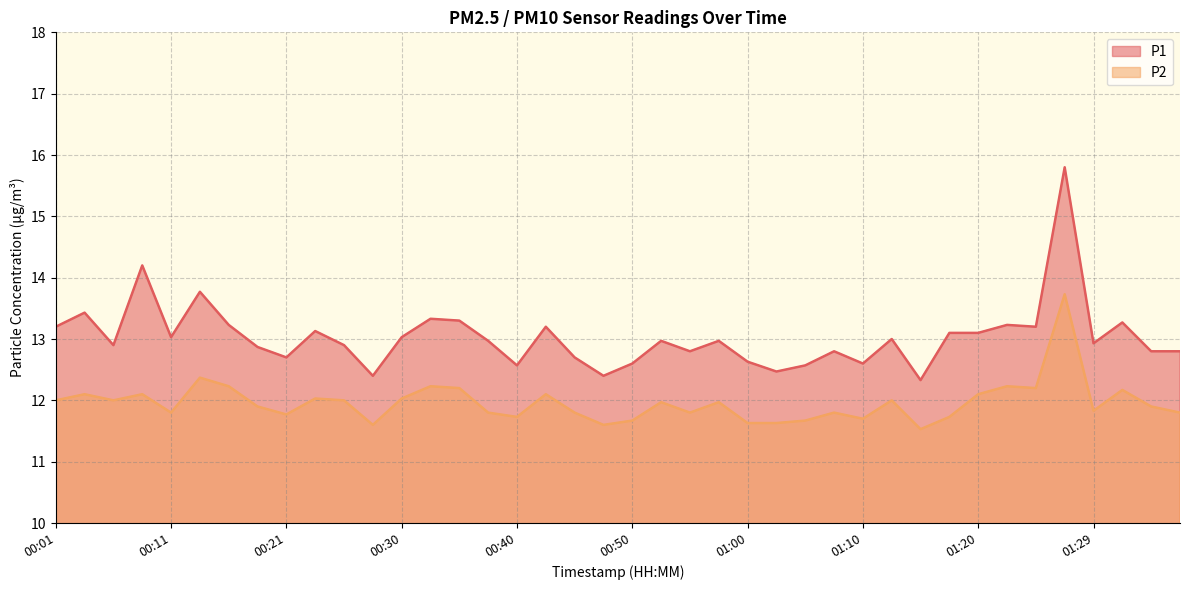

The P1 series shows 12.8 at 00:55. True or false?

True